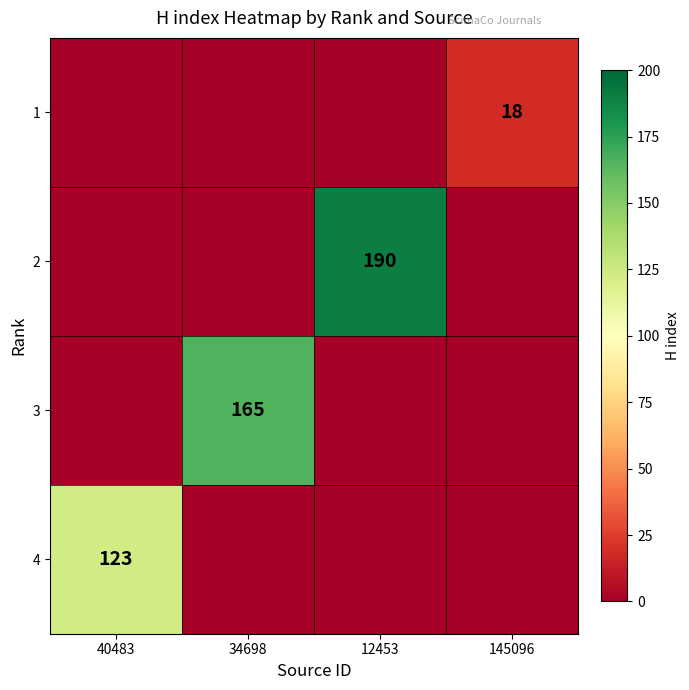

Count the number of categories in the chart.

4